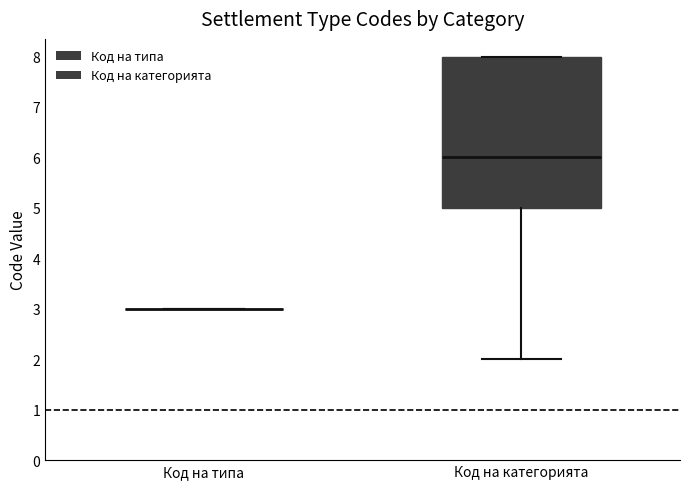

Which box is the tallest, from its lower edge to its upper edge?

Код на категорията